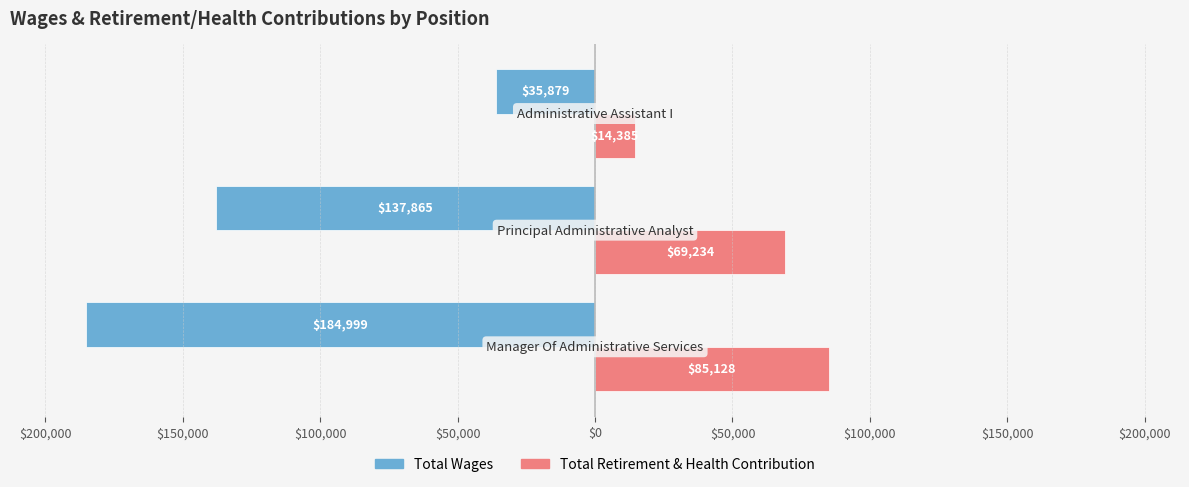

What are all the series names shown in the legend?

Total Wages, Total Retirement & Health Contribution